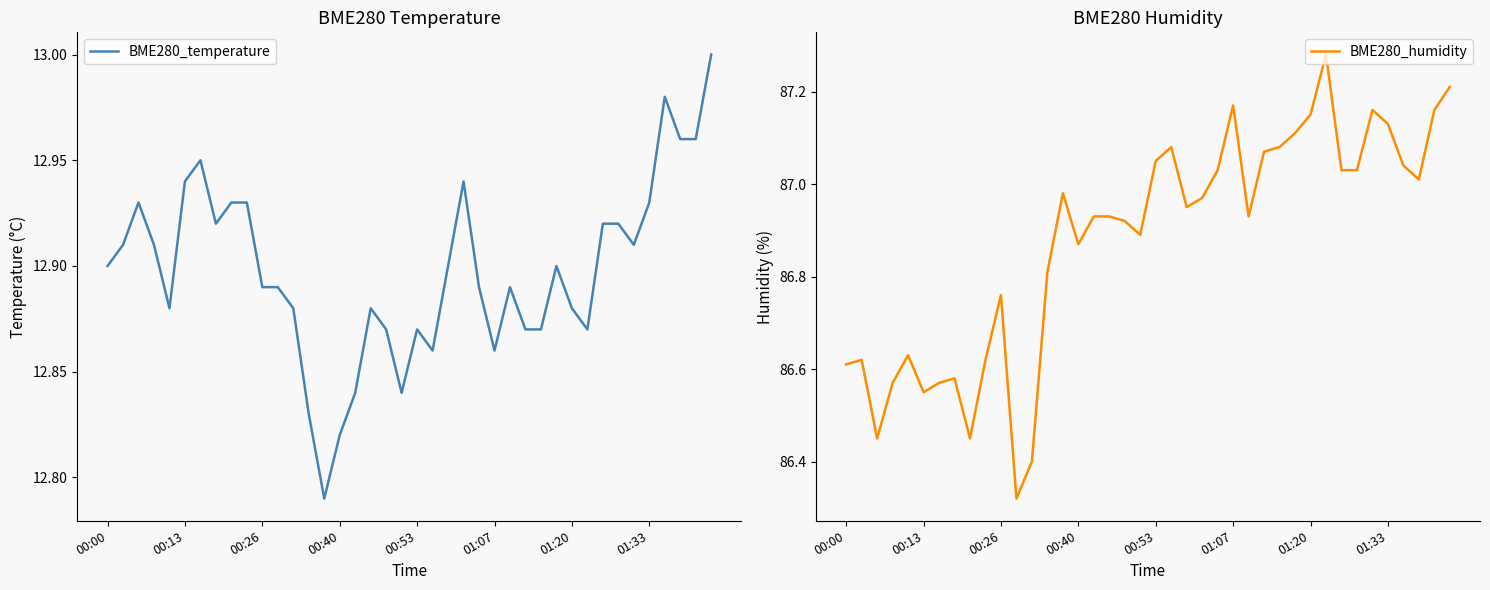

List the labels in order of BME280_humidity value, largest first.

31, 39, 25, 34, 38, 30, 35, 29, 21, 28, 27, 20, 36, 24, 32, 33, 37, 14, 23, 22, 16, 17, 26, 18, 19, 15, 13, 10, 00:53, 00:13, 9, 00:00, 01:33, 00:40, 01:20, 01:07, 00:26, 8, 12, 11